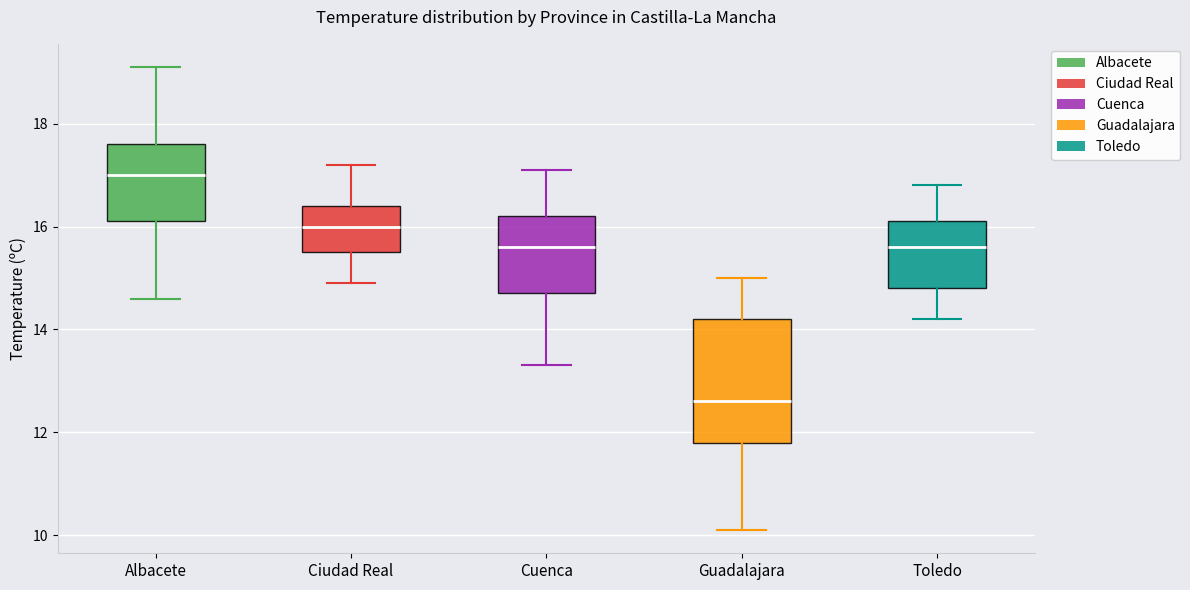

Reading left to right, read every box against the y-axis: the position of its median line, the range the box covers, and the ends of its whiskers. The values are not printed on the chart, so give them approximately, as read against the axis.

Albacete: median 17.0, box 16.2 to 17.6, whiskers 14.6 to 19.2
Ciudad Real: median 16.0, box 15.6 to 16.4, whiskers 15.0 to 17.2
Cuenca: median 15.6, box 14.8 to 16.2, whiskers 13.4 to 17.2
Guadalajara: median 12.6, box 11.8 to 14.2, whiskers 10.2 to 15.0
Toledo: median 15.6, box 14.8 to 16.2, whiskers 14.2 to 16.8